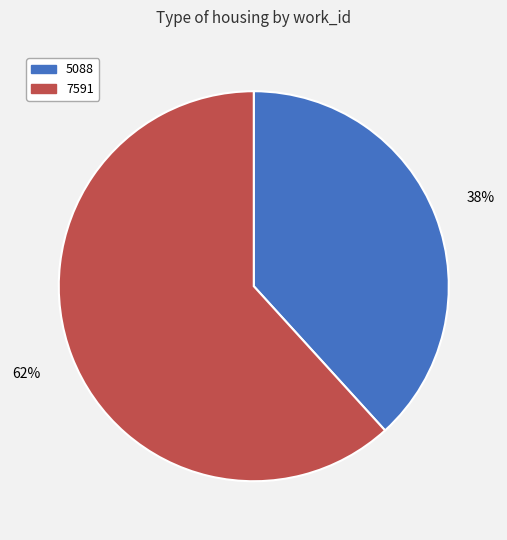

To the nearest percent, what percentage of the pie is 7591?

62%